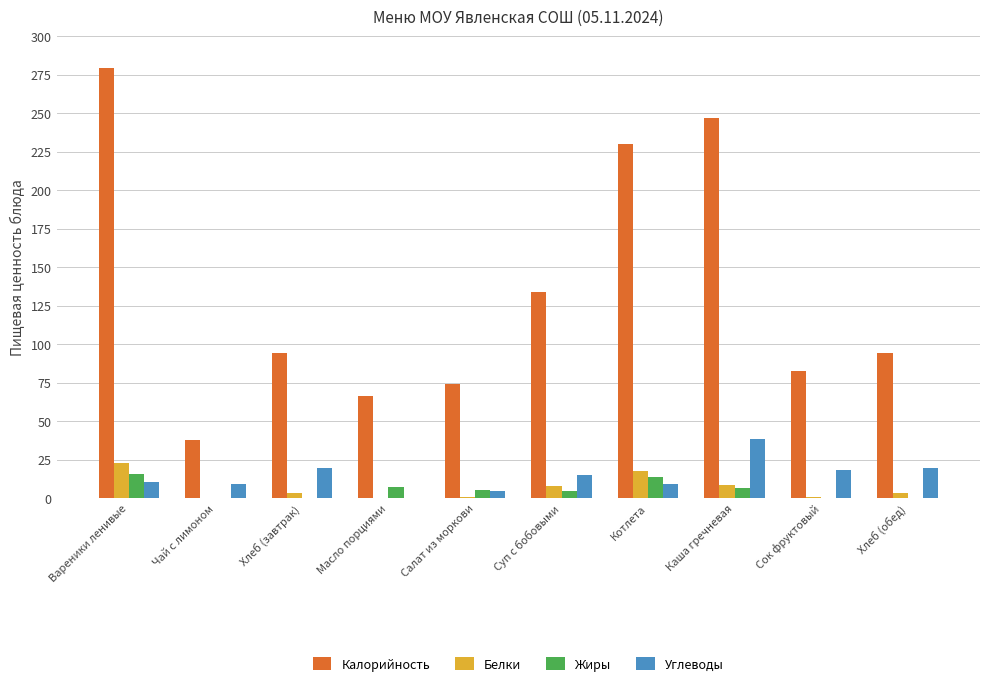

At which category is the sum across all series the highest?

Вареники ленивые